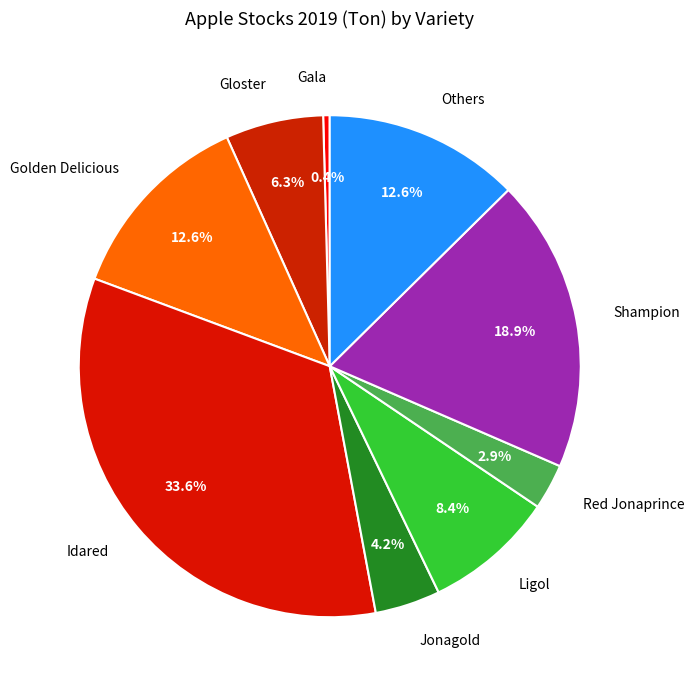

True or false: Shampion accounts for 19% of the total.

True